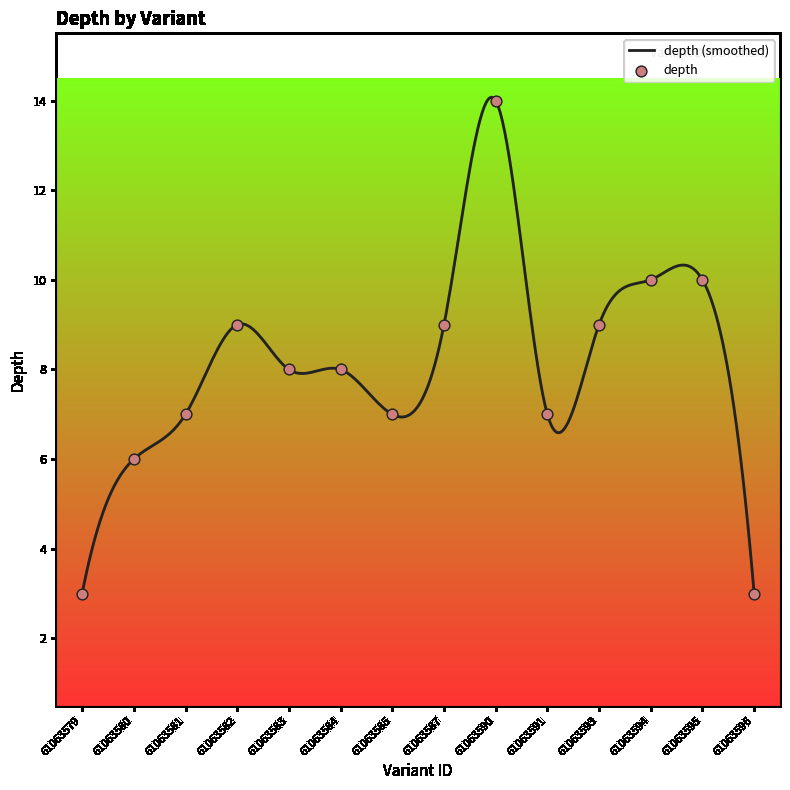

What is the difference between the maximum and minimum values?

11.1